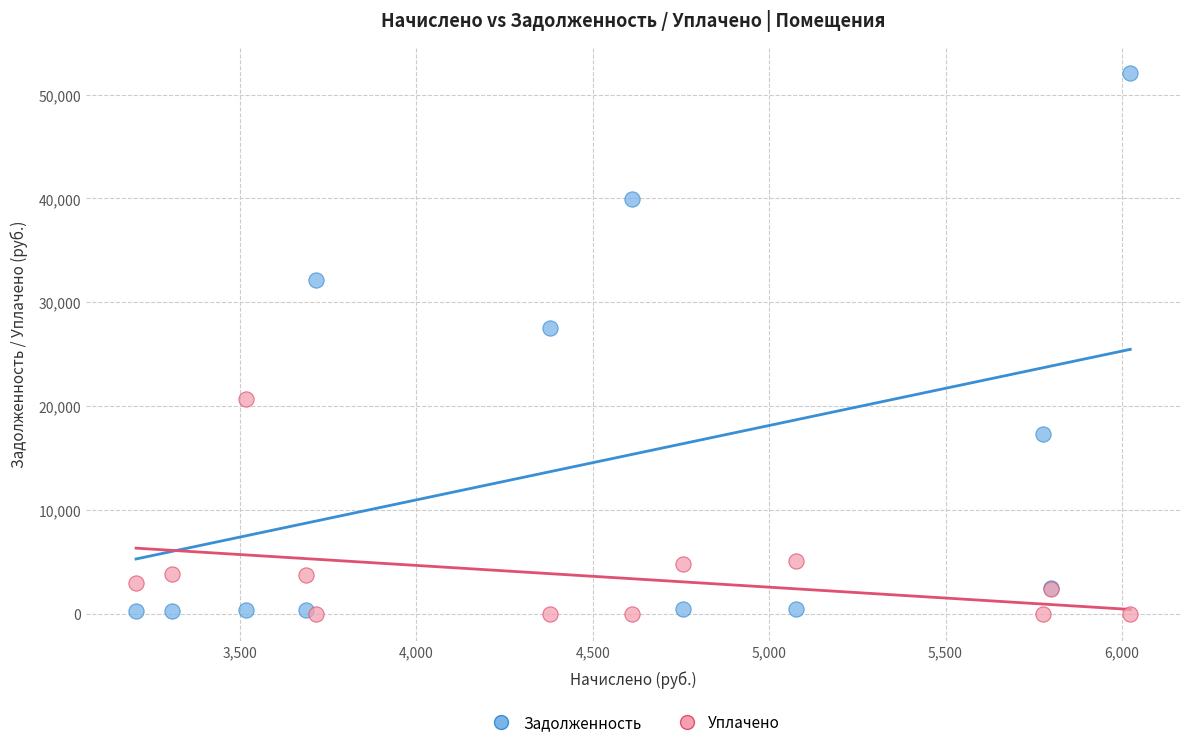

In the Задолженность series, what Y value is closest to 26198?

27484.9